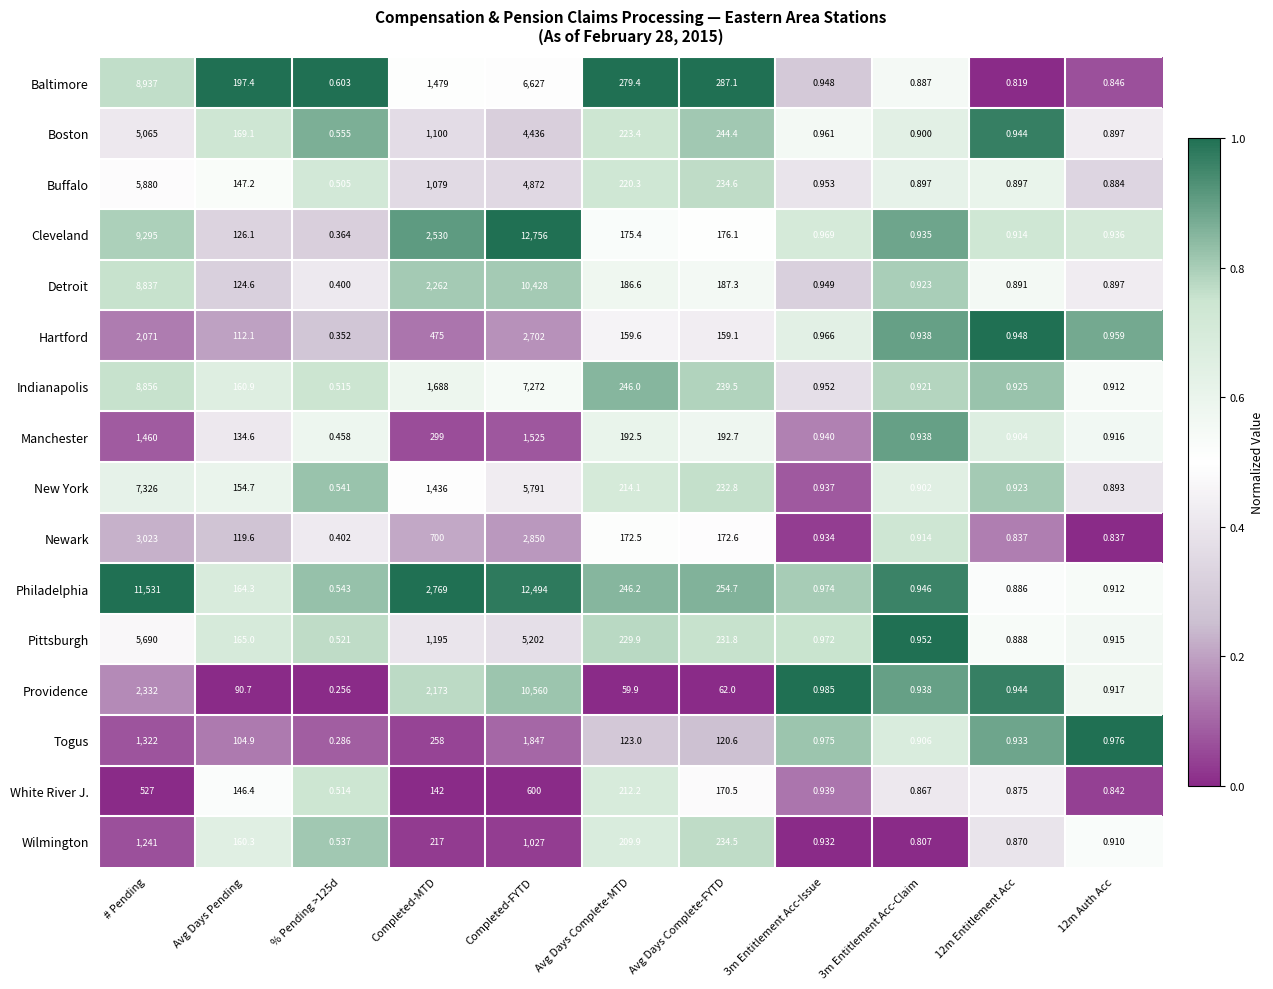

At which category does the chart reach its minimum across all series?

% Pending >125d